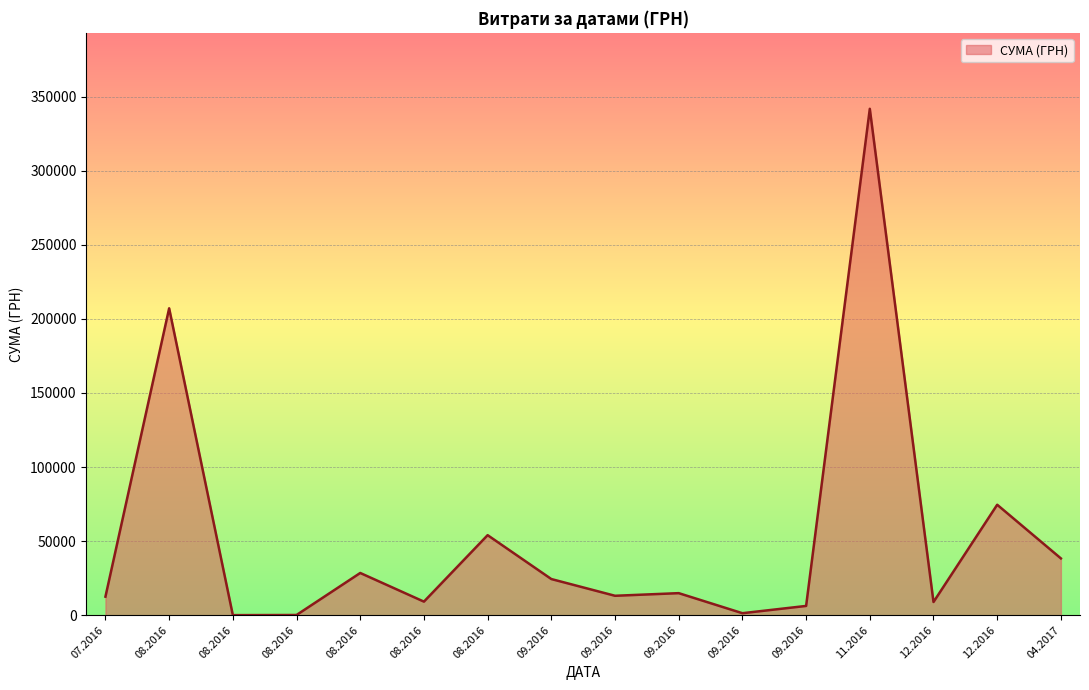

Is this an area chart (filled region under the line)?

Yes